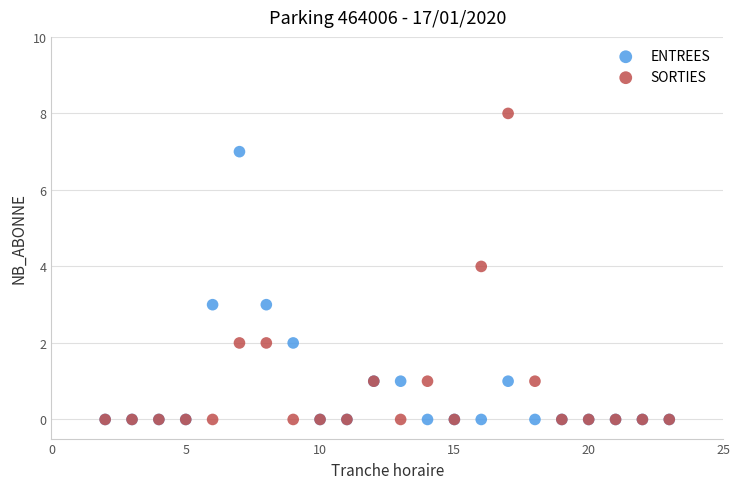

What are all the series names shown in the legend?

ENTREES, SORTIES